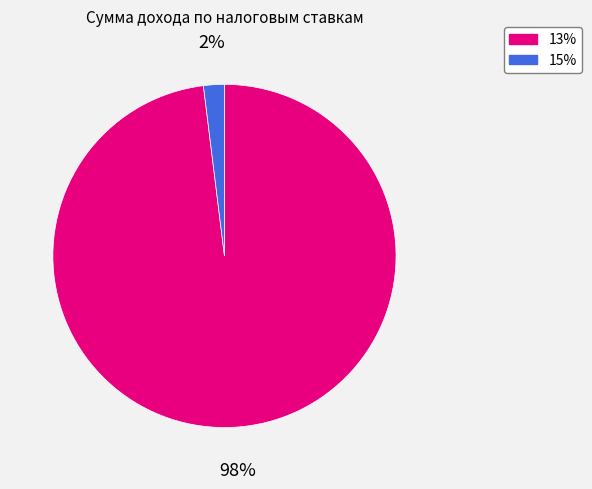

To the nearest percent, what is the combined percentage of 13% and 15%?

100%